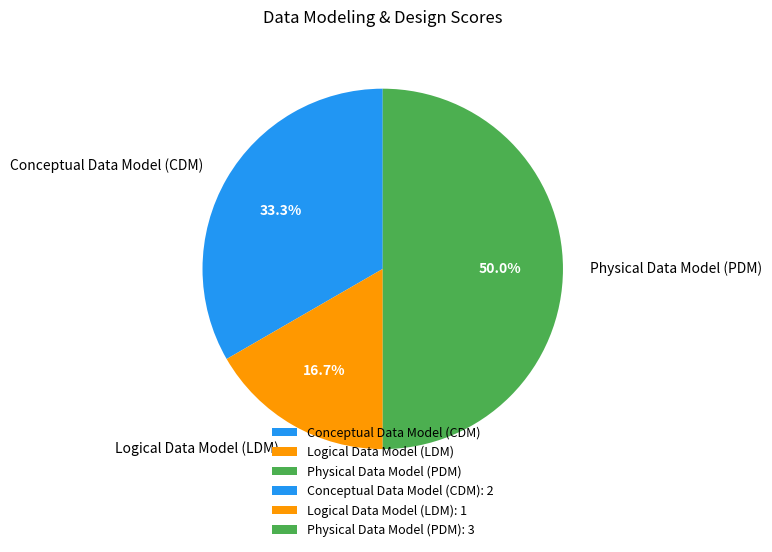

True or false: Conceptual Data Model (CDM) accounts for 33% of the total.

True